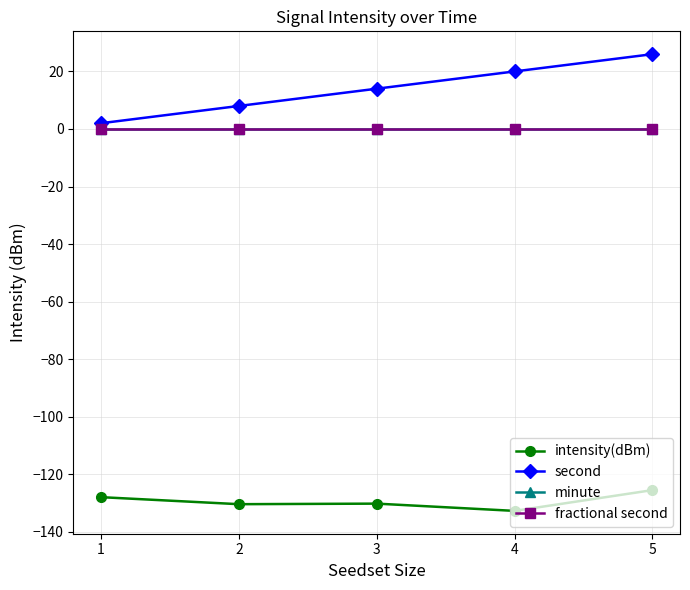

Is this an area chart (filled region under the line)?

No